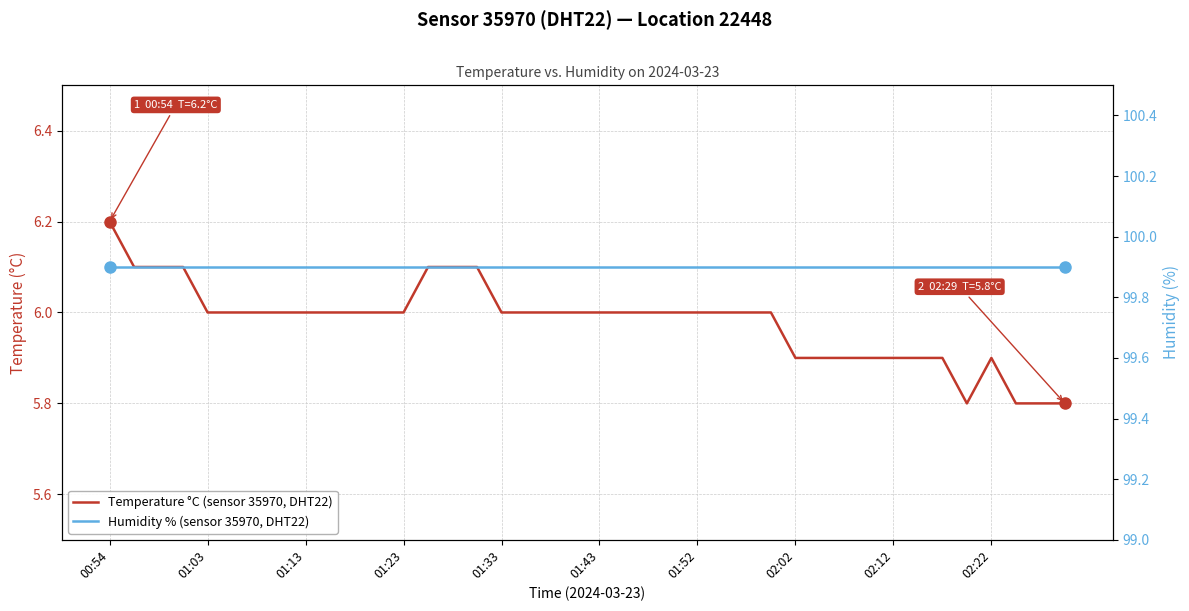

What is the highest value of the Temperature °C (sensor 35970, DHT22) series?

6.2